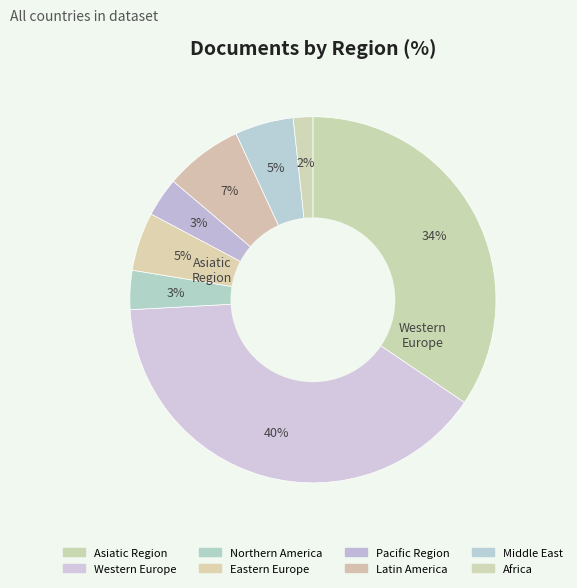

Count the number of slices in the pie.

8